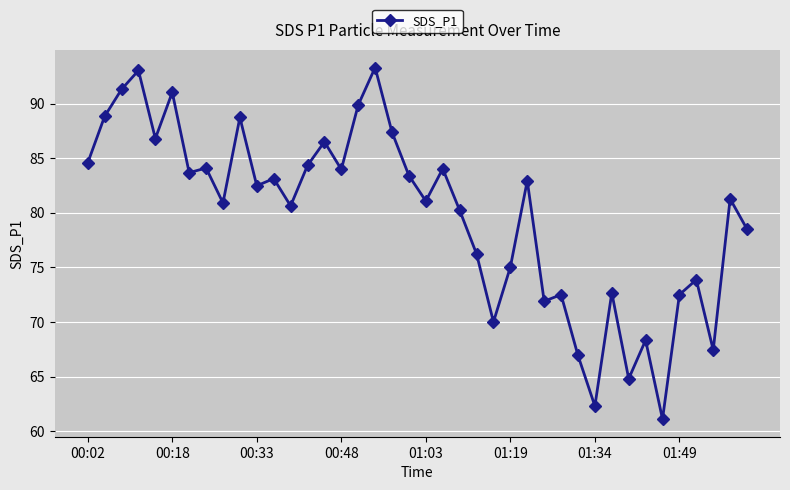

How many points are lower than both their immediate neighbors (excluding endpoints)?

13